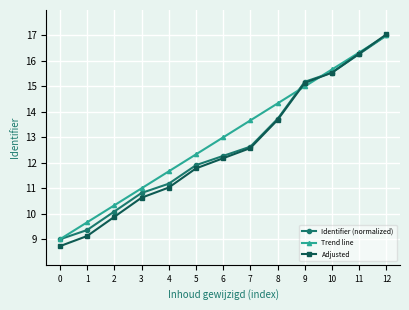

Reading right to left, extract all data points from this chart.

Identifier (normalized): 12=17.0	11=16.3	10=15.5	9=15.2	8=13.7	7=12.6	6=12.3	5=11.9	4=11.2	3=10.8	2=10.1	1=9.4	0=9.0
Trend line: 12=17.0	11=16.3	10=15.7	9=15.0	8=14.3	7=13.7	6=13.0	5=12.3	4=11.7	3=11.0	2=10.3	1=9.7	0=9.0
Adjusted: 12=17.0	11=16.3	10=15.5	9=15.1	8=13.7	7=12.6	6=12.2	5=11.8	4=11.0	3=10.6	2=9.9	1=9.1	0=8.7